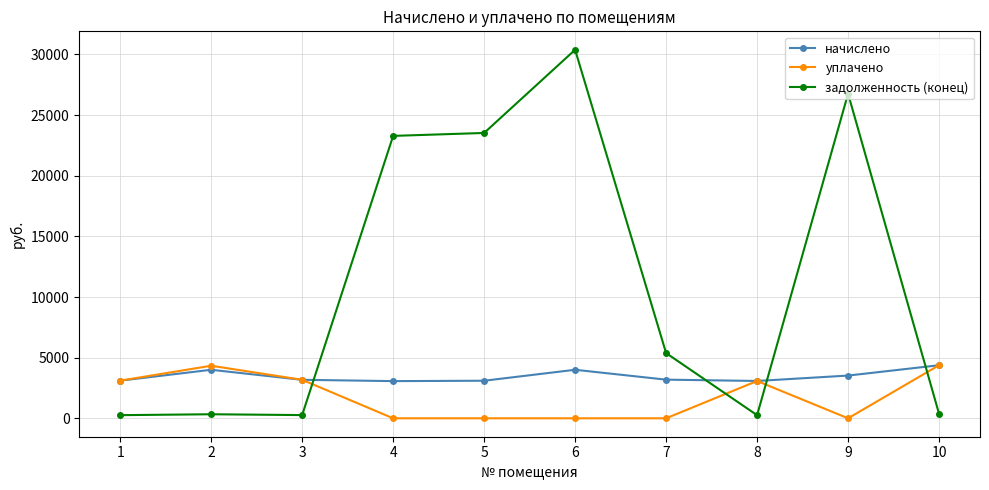

How many lines are shown in the chart?

3